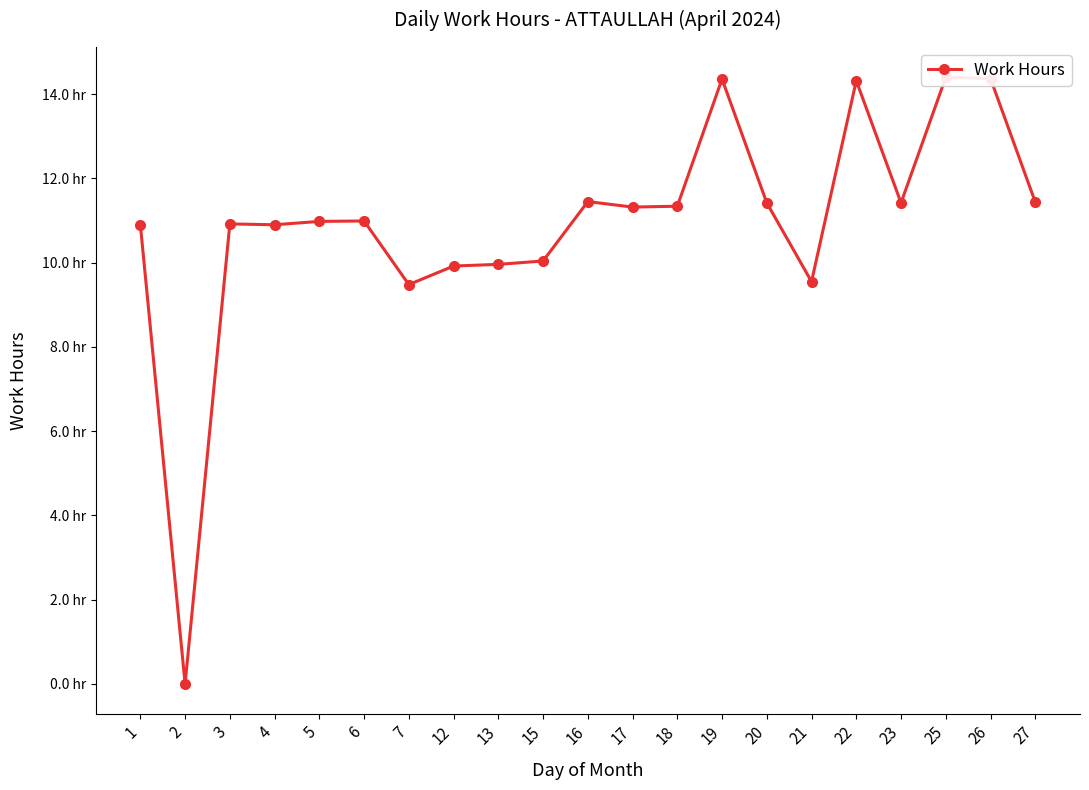

What is the greatest value displayed?

14.4